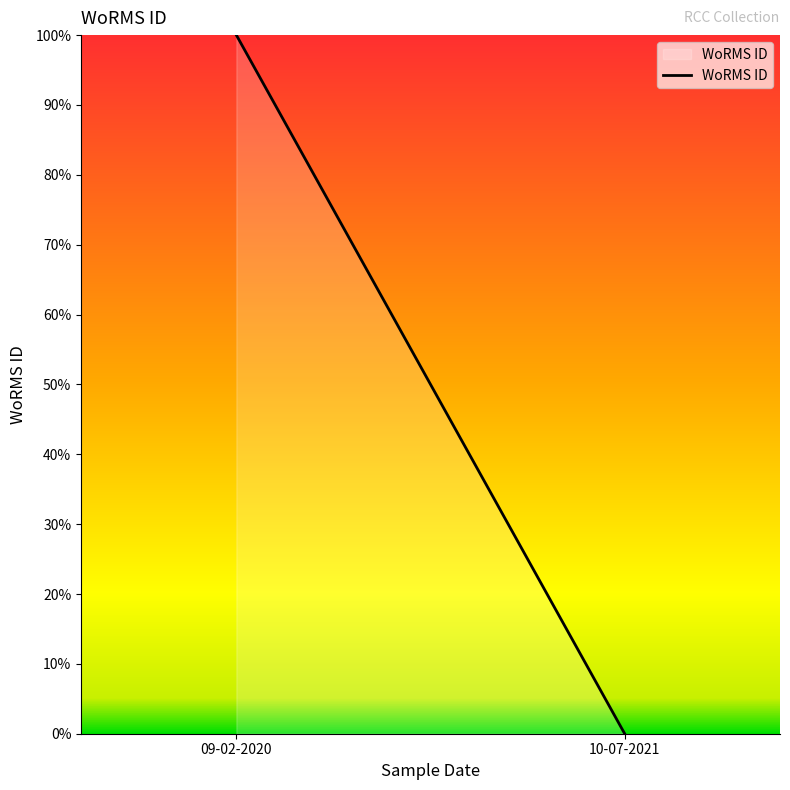

What is the change in value from 09-02-2020 to 10-07-2021?

-100